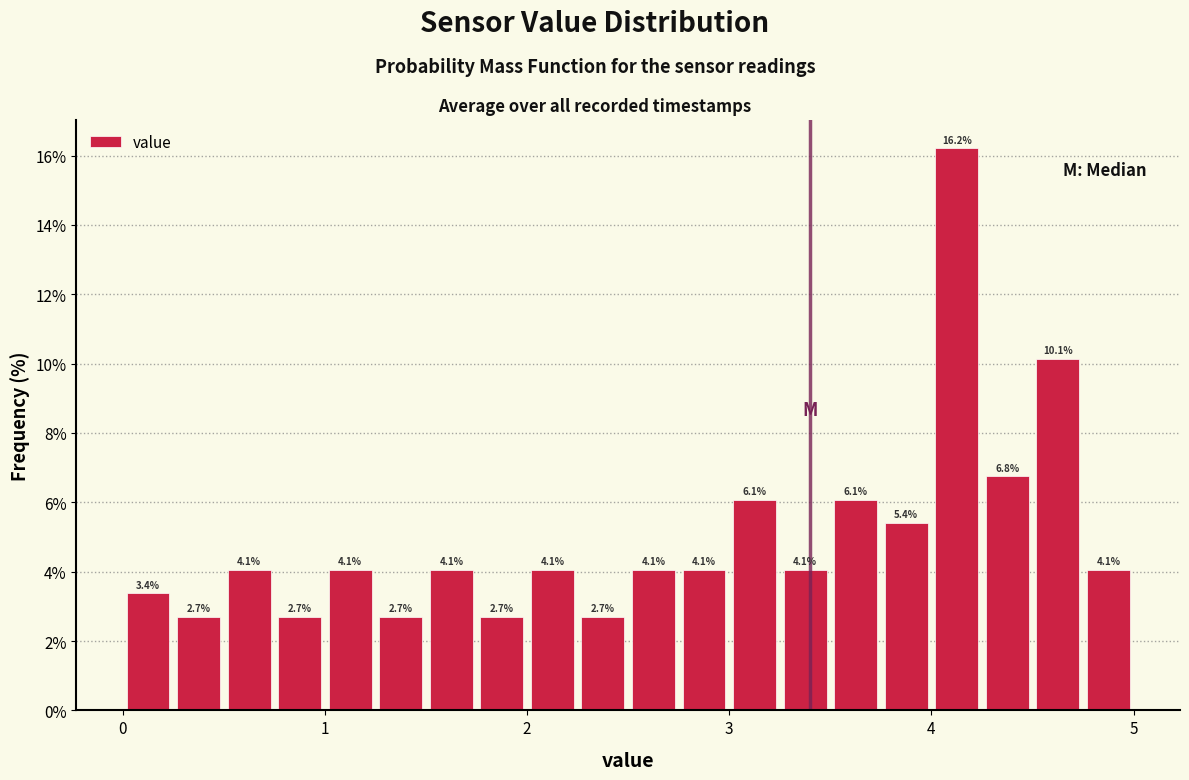

Read against the x-axis, roughly where is the centre of the tallest bar?

4.1